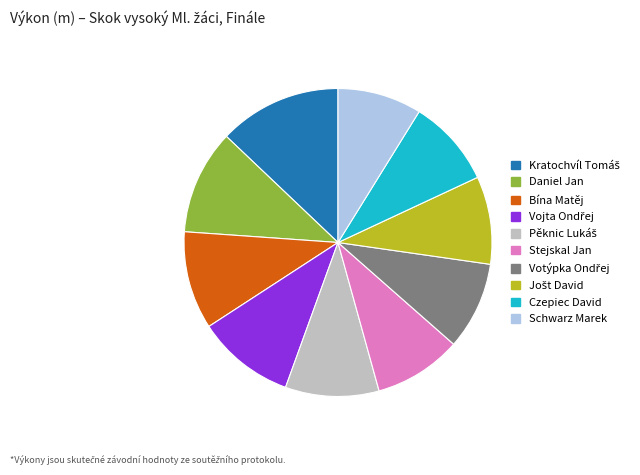

Combined, do Stejskal Jan and Czepiec David account for over 50%?

No